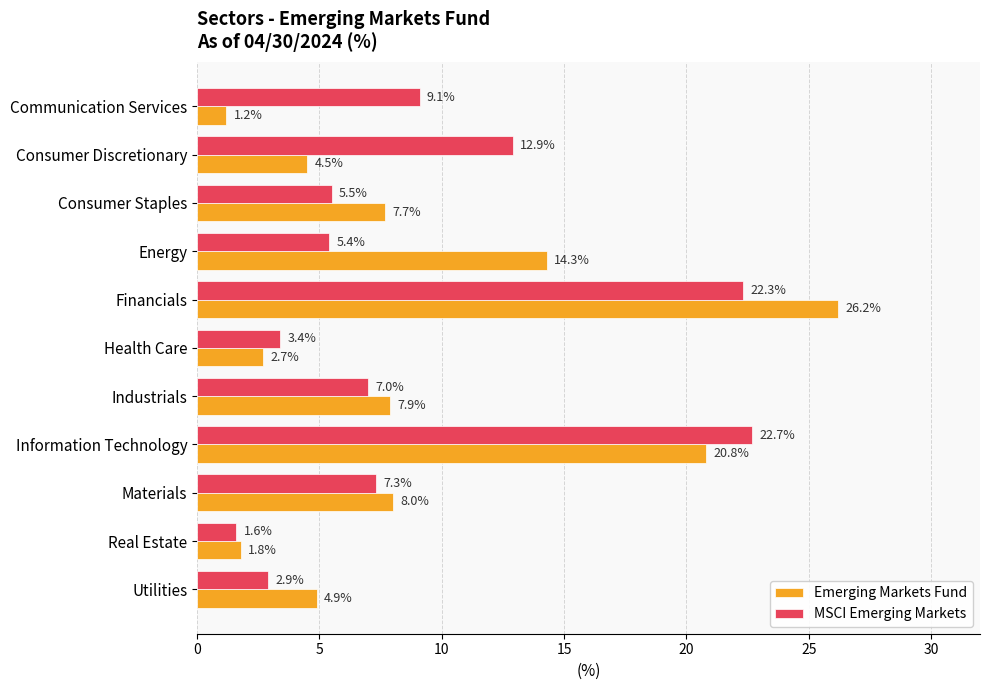

What are all the series names shown in the legend?

Emerging Markets Fund, MSCI Emerging Markets